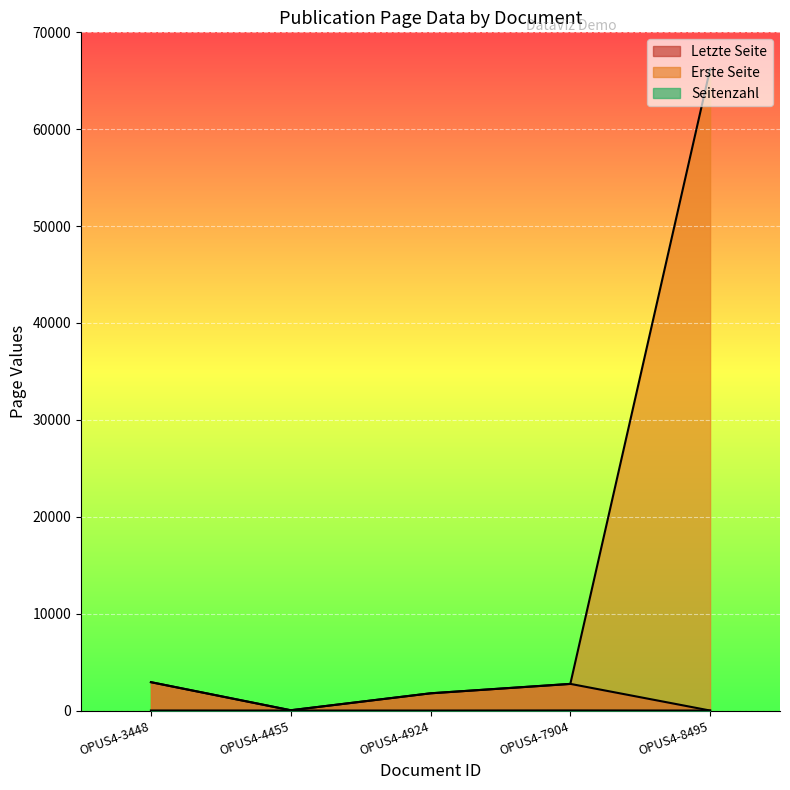

Reading left to right, transcribe all the data shown in this chart.

Erste Seite: 2925	28	1778	2743	66207
Seitenzahl: 5	3	0	10	0
Letzte Seite: 2930	31	1778	2753	0